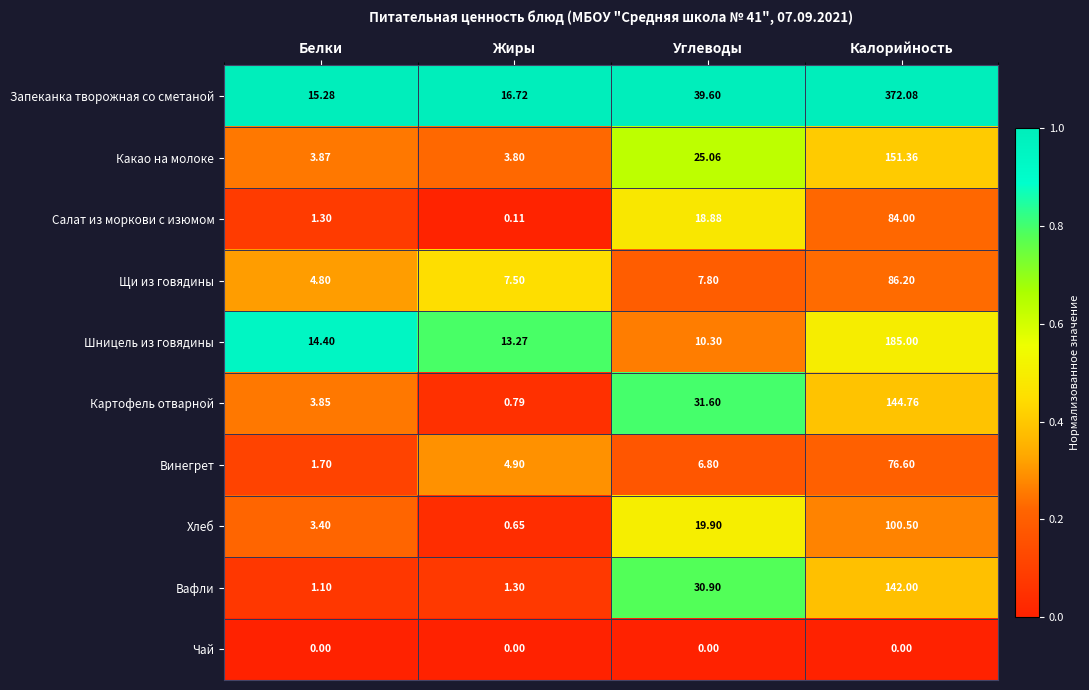

Which series changed the most between Белки and Углеводы?

Вафли